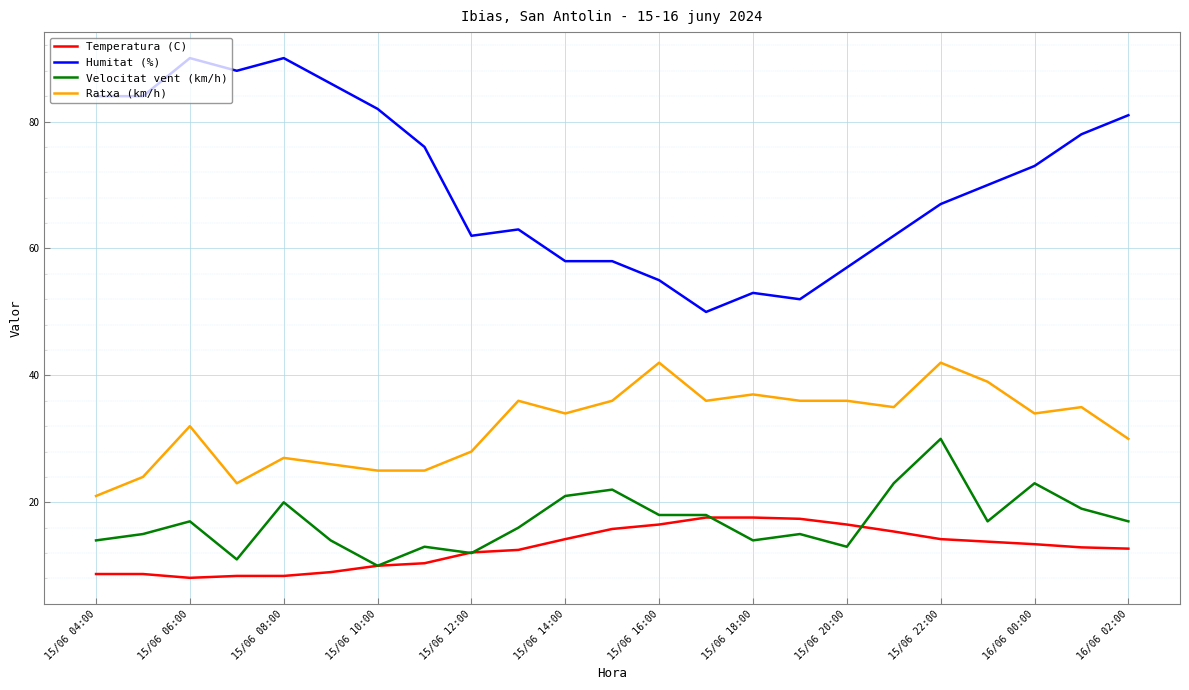

What is the sum of all Ratxa (km/h) values?

739.0